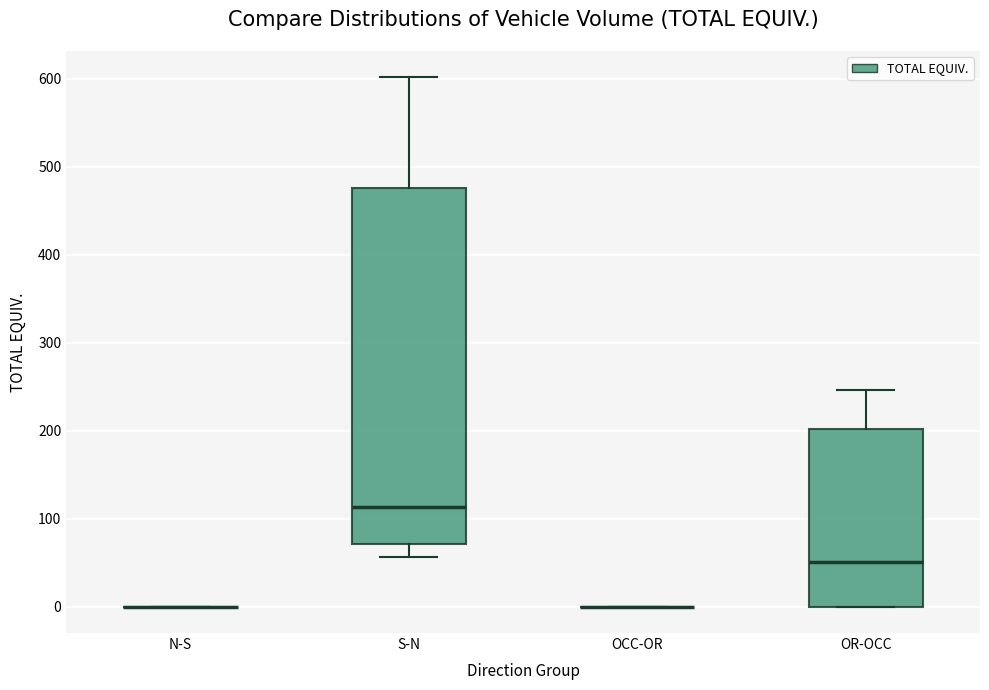

Reading left to right, transcribe this box plot: for each box, give where its median line is, the range the box spans, and where its two whiskers end, as read against the y-axis. The values are not printed on the chart, so give them approximately, as read against the axis.

N-S: box collapsed to a line at 0, whiskers 0 to 0
S-N: median 110, box 70 to 480, whiskers 60 to 600
OCC-OR: box collapsed to a line at 0, whiskers 0 to 0
OR-OCC: median 50, box 0 to 200, whiskers 0 to 250